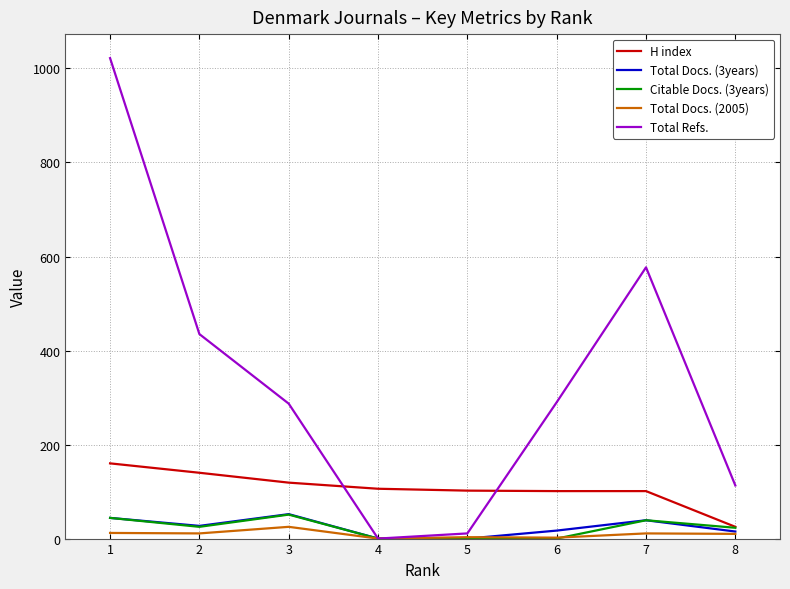

Which series changed the most between 3 and 4?

Total Refs.